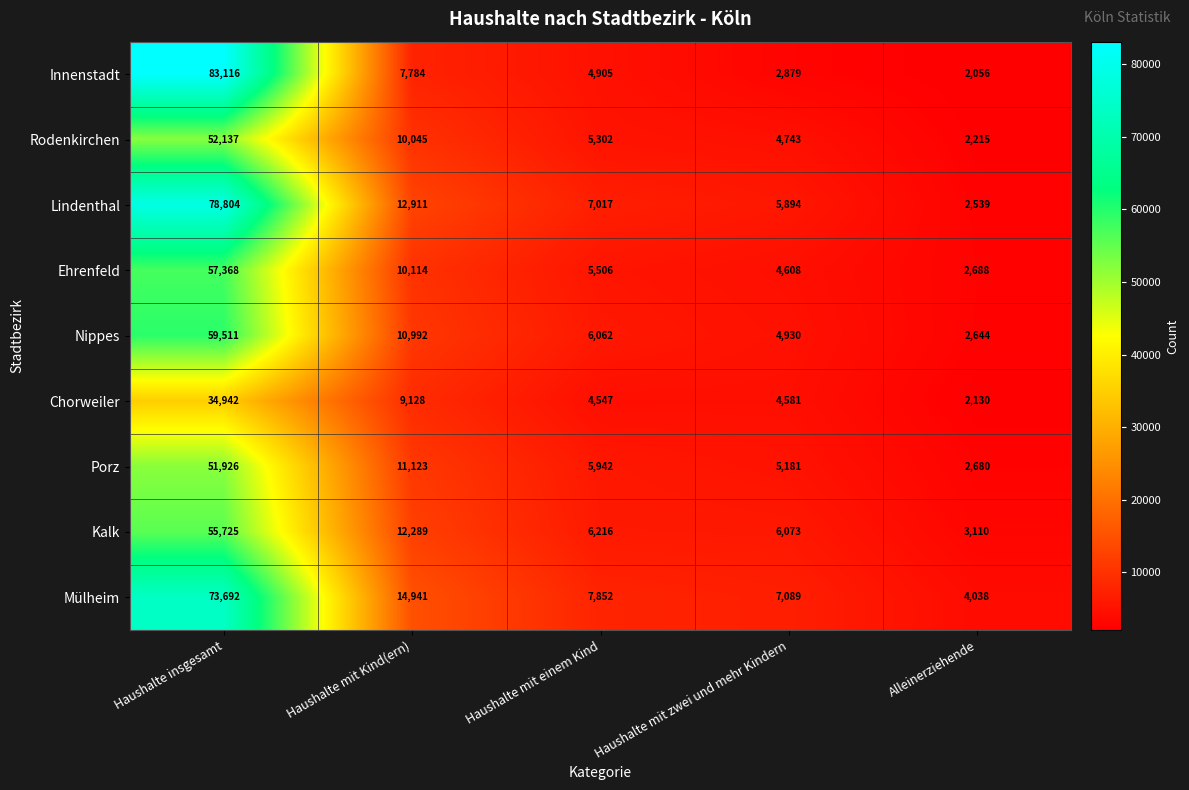

How many values in the Chorweiler series are below 4581?

2